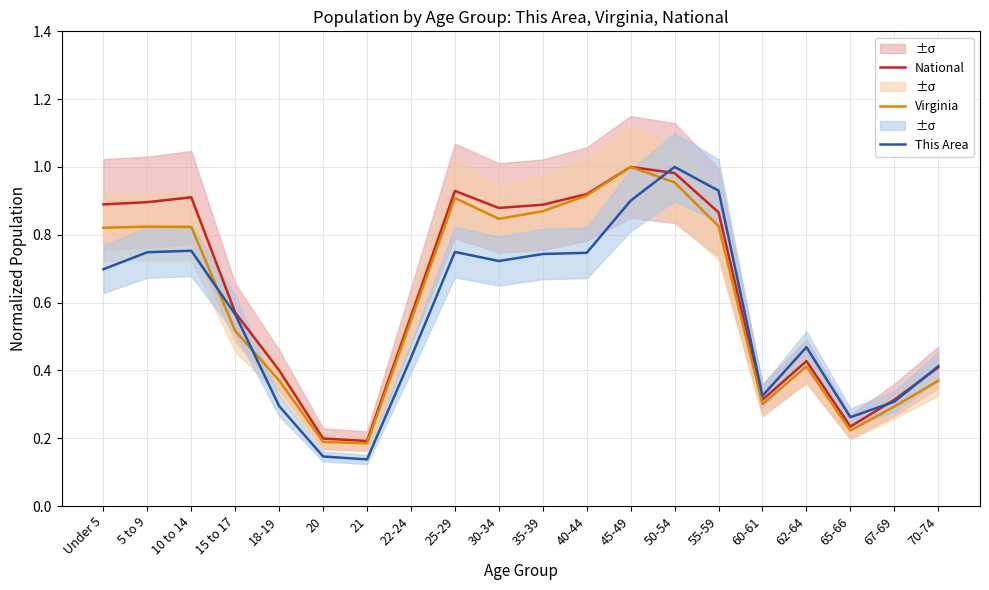

At how many categories does at least one series exceed 0?

20